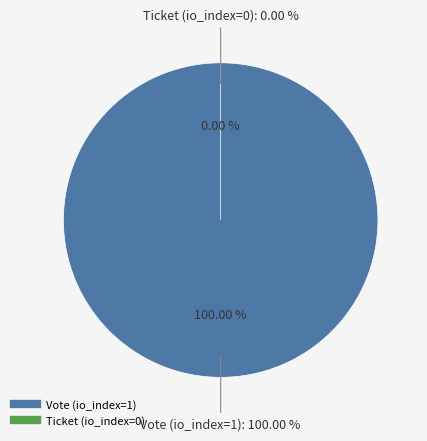

Combined, what portion of the pie is Ticket (io_index=0) and Vote (io_index=1)?

100.0%